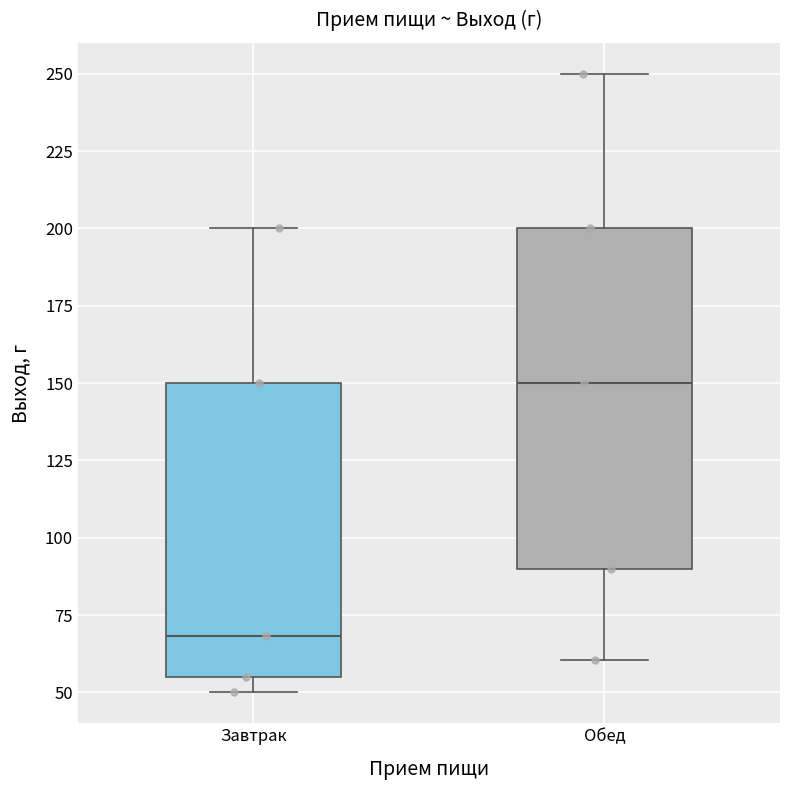

Reading left to right, read every box against the y-axis: the position of its median line, the range the box covers, and the ends of its whiskers. The values are not printed on the chart, so give them approximately, as read against the axis.

Завтрак: median 70, box 55 to 150, whiskers 50 to 200
Обед: median 150, box 90 to 200, whiskers 60 to 250